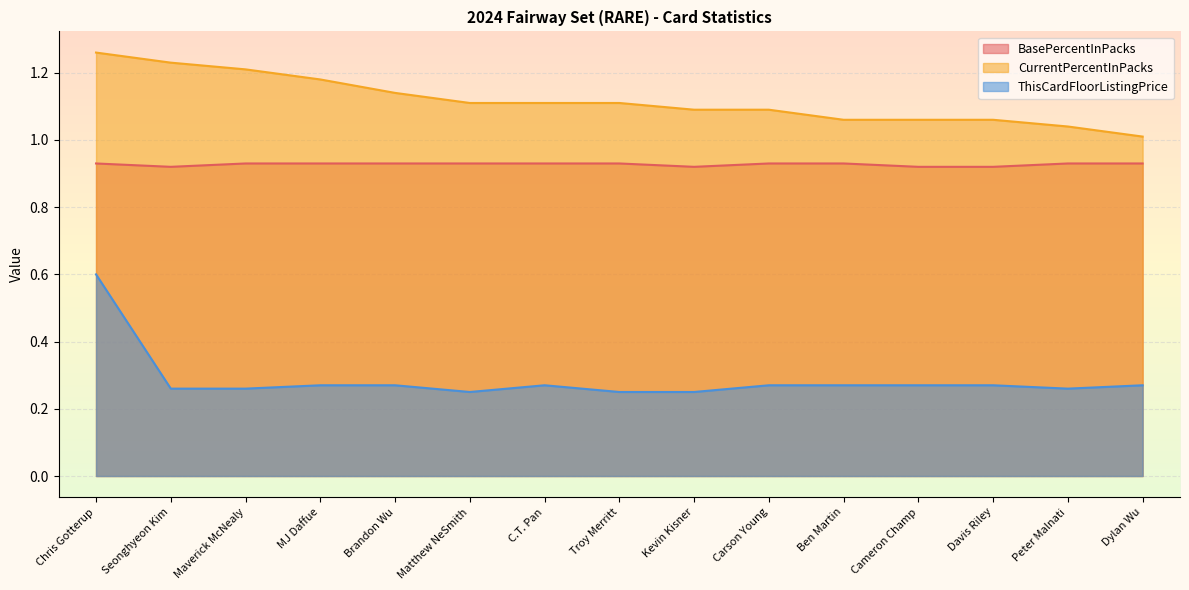

At which label is CurrentPercentInPacks closest to 1?

Dylan Wu